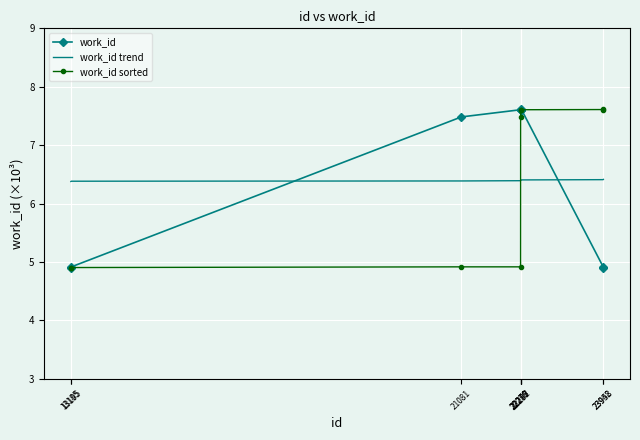

How many values in the work_id series are below 7?

4